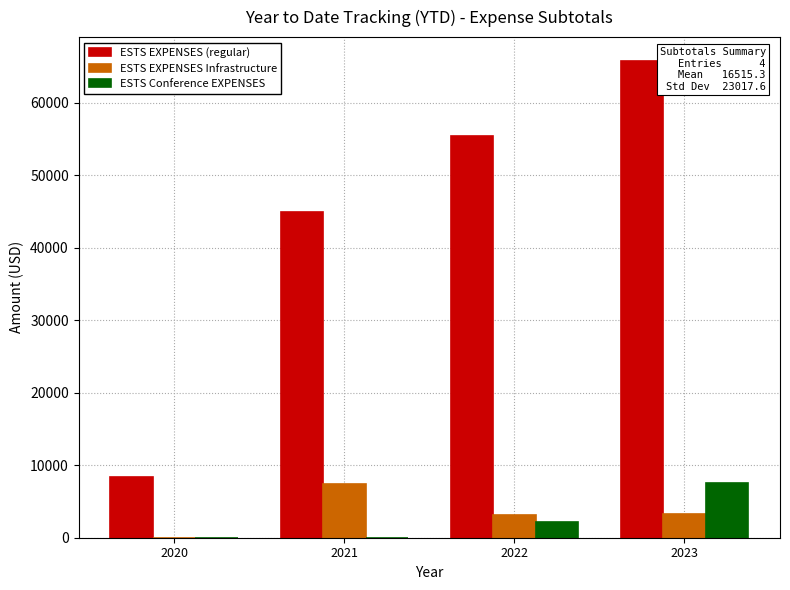

How many data points in ESTS EXPENSES Infrastructure are above 3288?

2